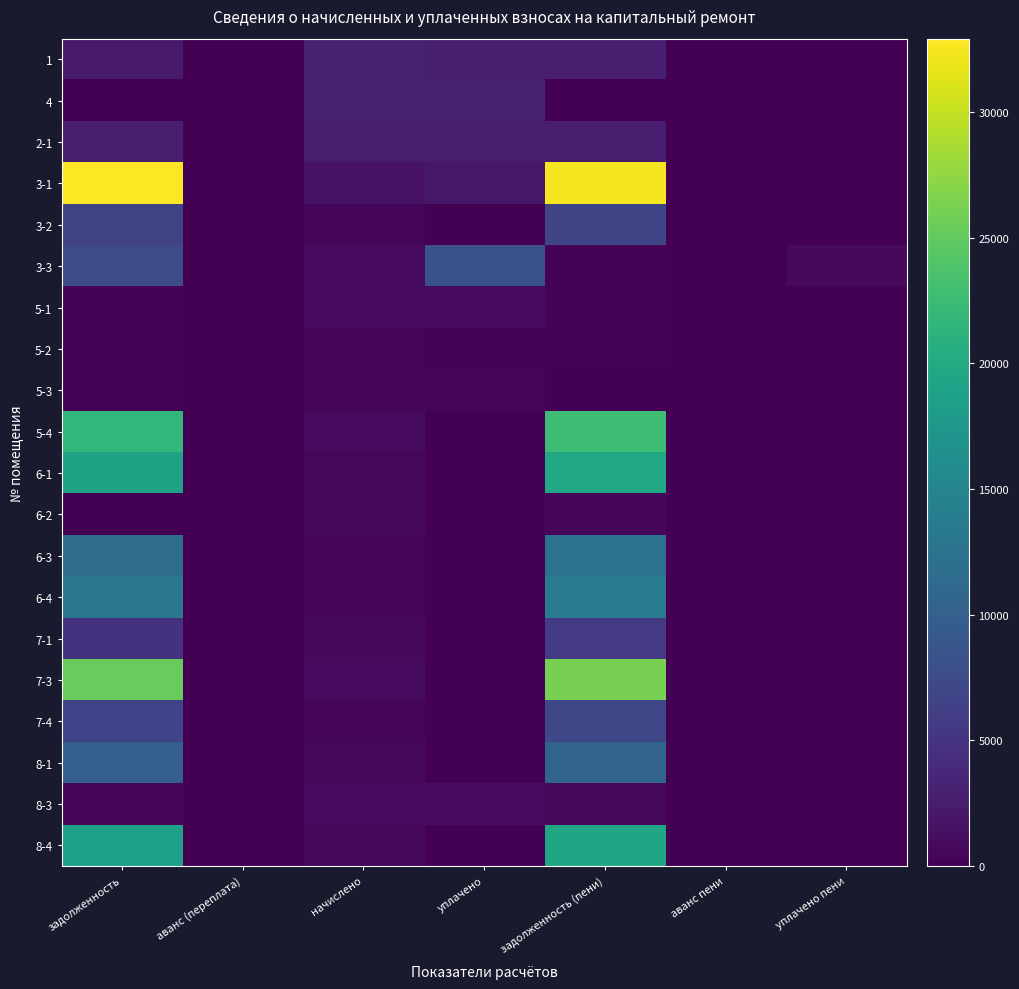

At which category is the sum across all series the highest?

задолженность (пени)